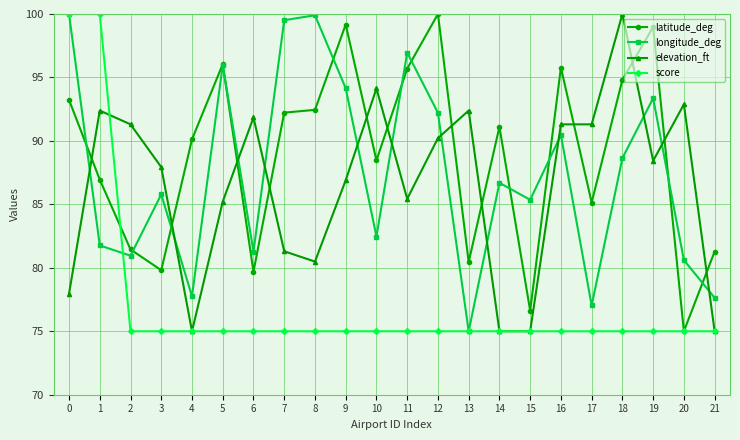

What is the maximum value shown in the chart?

100.0